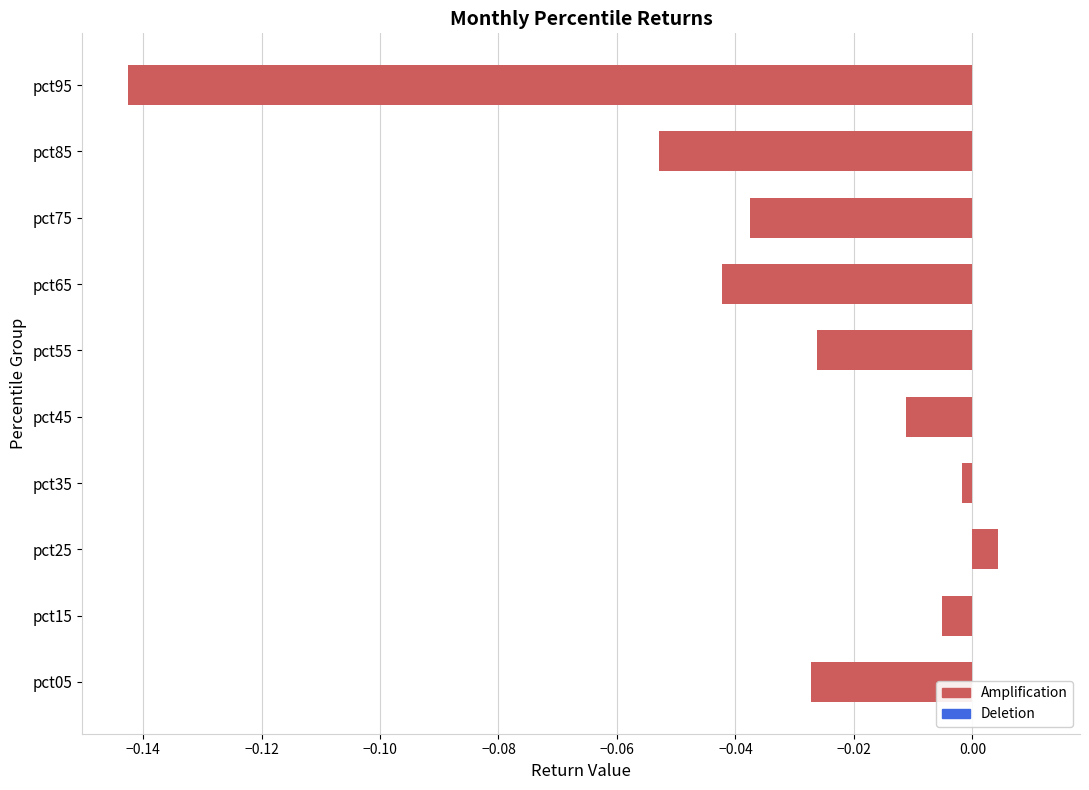

Which has a higher value, pct15 or pct75?

pct15